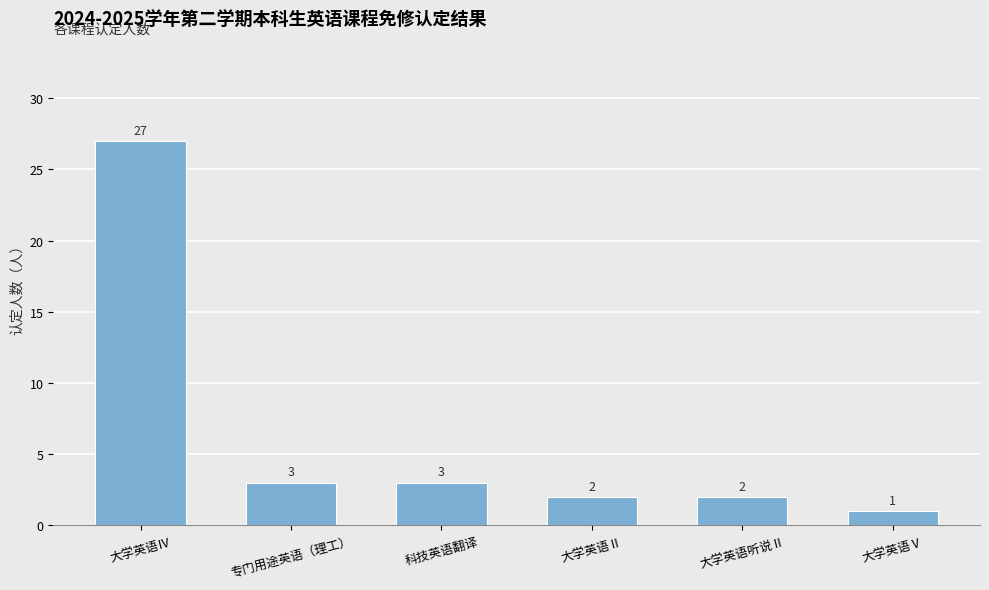

Is it true that the value at 大学英语听说Ⅱ is 2?

True